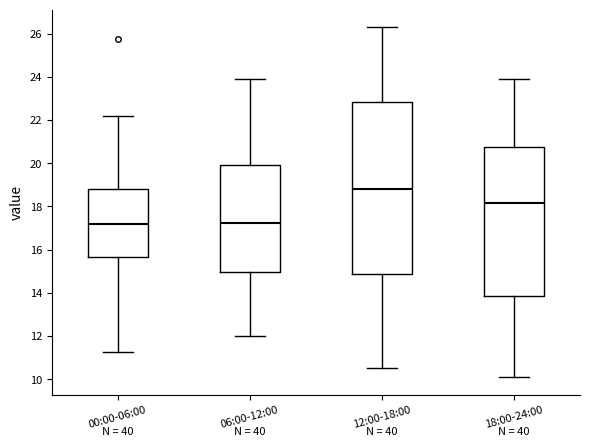

Reading left to right, read every box against the y-axis: the position of its median line, the range the box covers, and the ends of its whiskers. The values are not printed on the chart, so give them approximately, as read against the axis.

00:00-06:00: median 17.2, box 15.6 to 18.8, whiskers 11.2 to 22.2
06:00-12:00: median 17.2, box 15.0 to 20.0, whiskers 12.0 to 24.0
12:00-18:00: median 18.8, box 14.8 to 22.8, whiskers 10.6 to 26.4
18:00-24:00: median 18.2, box 13.8 to 20.8, whiskers 10.2 to 24.0